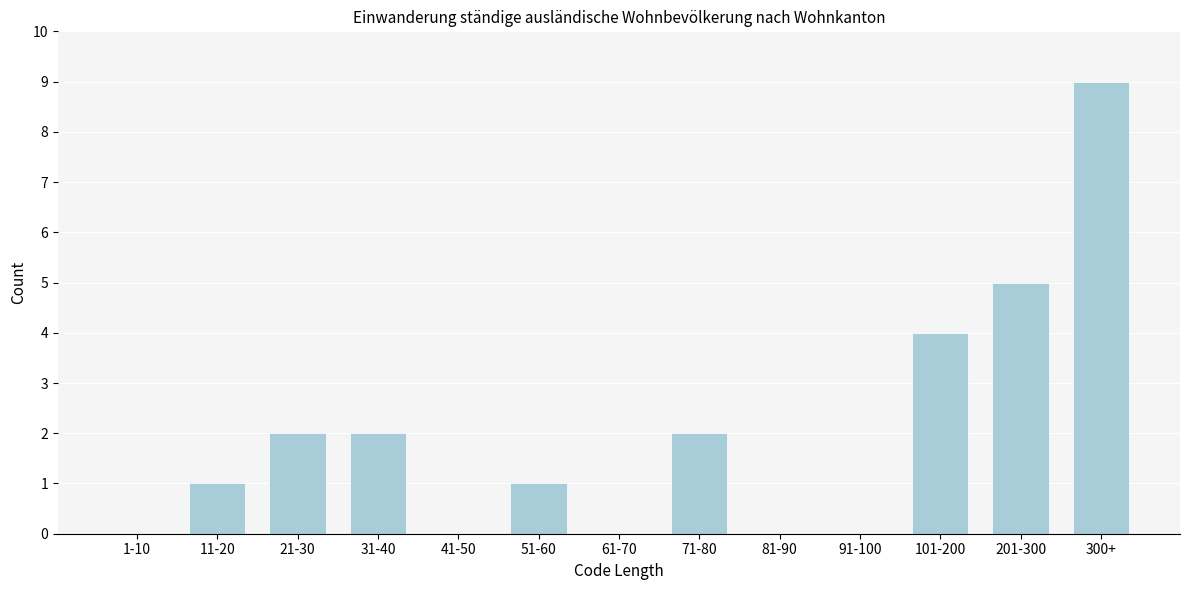

Reading left to right, what are all the values shown in this chart?

1-10=0	11-20=1	21-30=2	31-40=2	41-50=0	51-60=1	61-70=0	71-80=2	81-90=0	91-100=0	101-200=4	201-300=5	300+=9